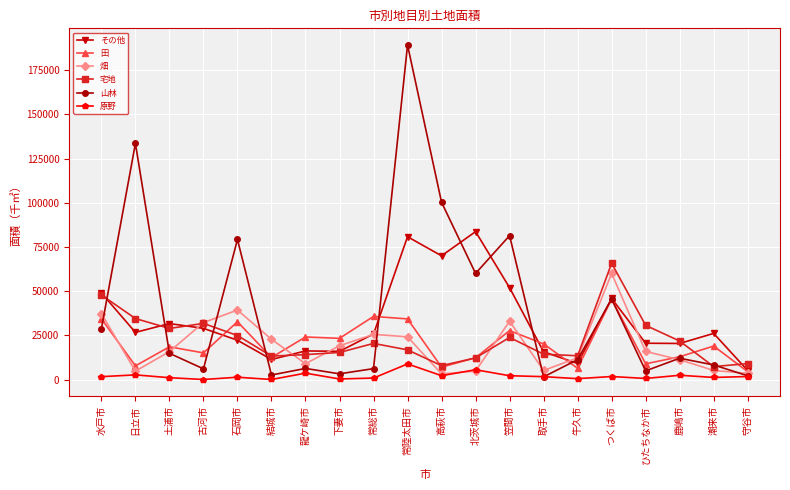

In 畑, how many points are lower than both neighbors (excluding endpoints)?

4